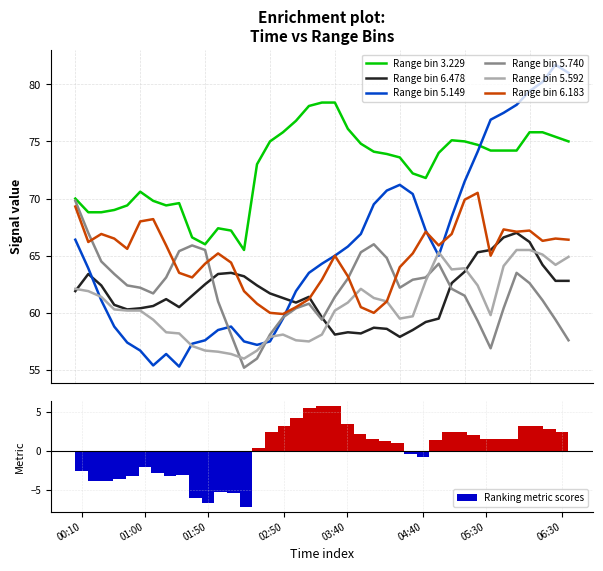

Are the bars horizontal?

No